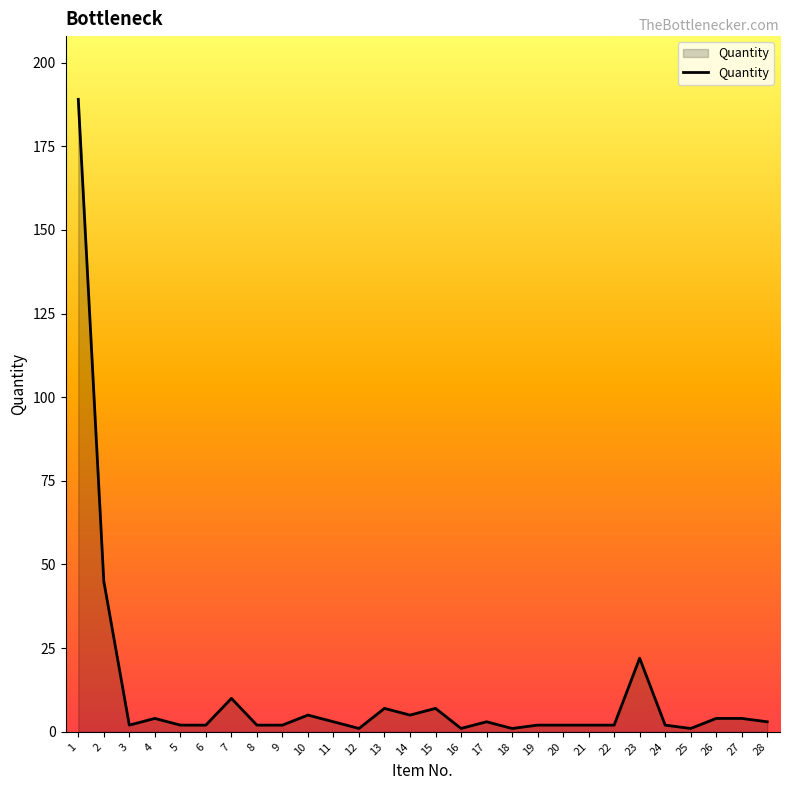

Reading right to left, what are all the values shown in this chart?

28=3	27=4	26=4	25=1	24=2	23=22	22=2	21=2	20=2	19=2	18=1	17=3	16=1	15=7	14=5	13=7	12=1	11=3	10=5	9=2	8=2	7=10	6=2	5=2	4=4	3=2	2=45	1=189